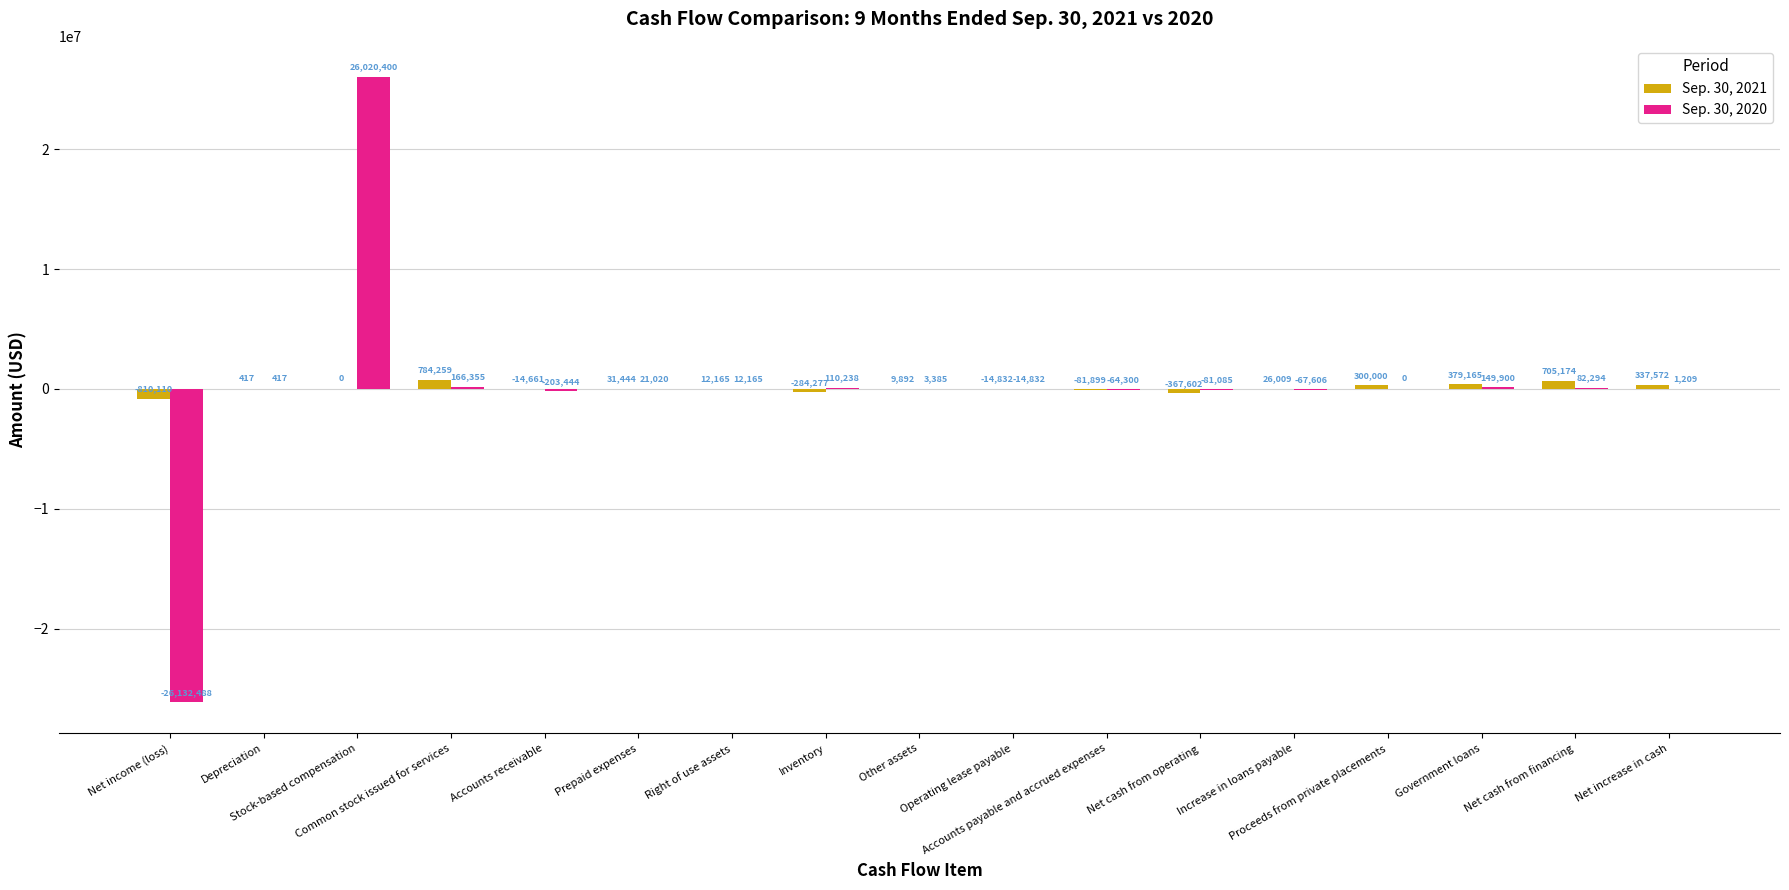

Which series has the largest total across all categories?

Sep. 30, 2021